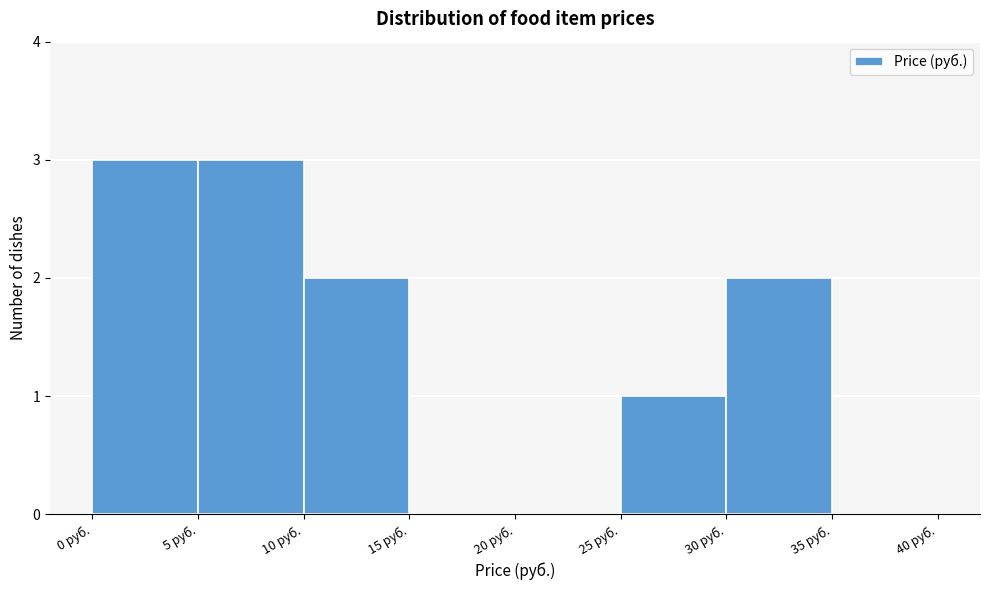

Reading left to right, transcribe this chart: for each bar, give the range it covers on the x-axis and its height. The values are not printed on the chart, so give them approximately, as read against the axis.

0 to 5: 3
5 to 10: 3
10 to 15: 2
15 to 20: 0
20 to 25: 0
25 to 30: 1
30 to 35: 2
35 to 40: 0